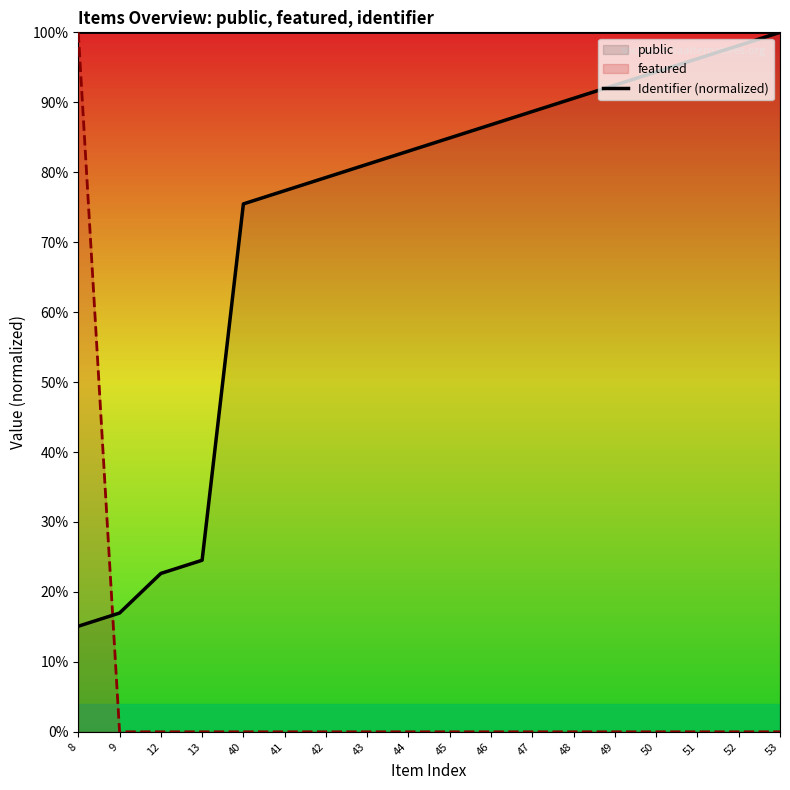

Between 9 and 13, which is larger?

13